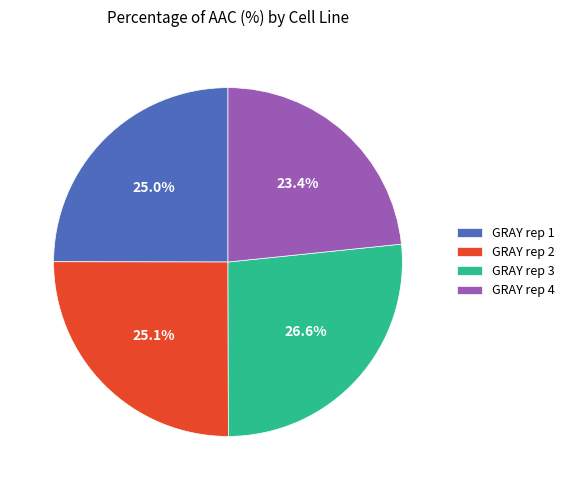

To the nearest percent, what is the combined percentage of GRAY rep 2 and GRAY rep 1?

50%